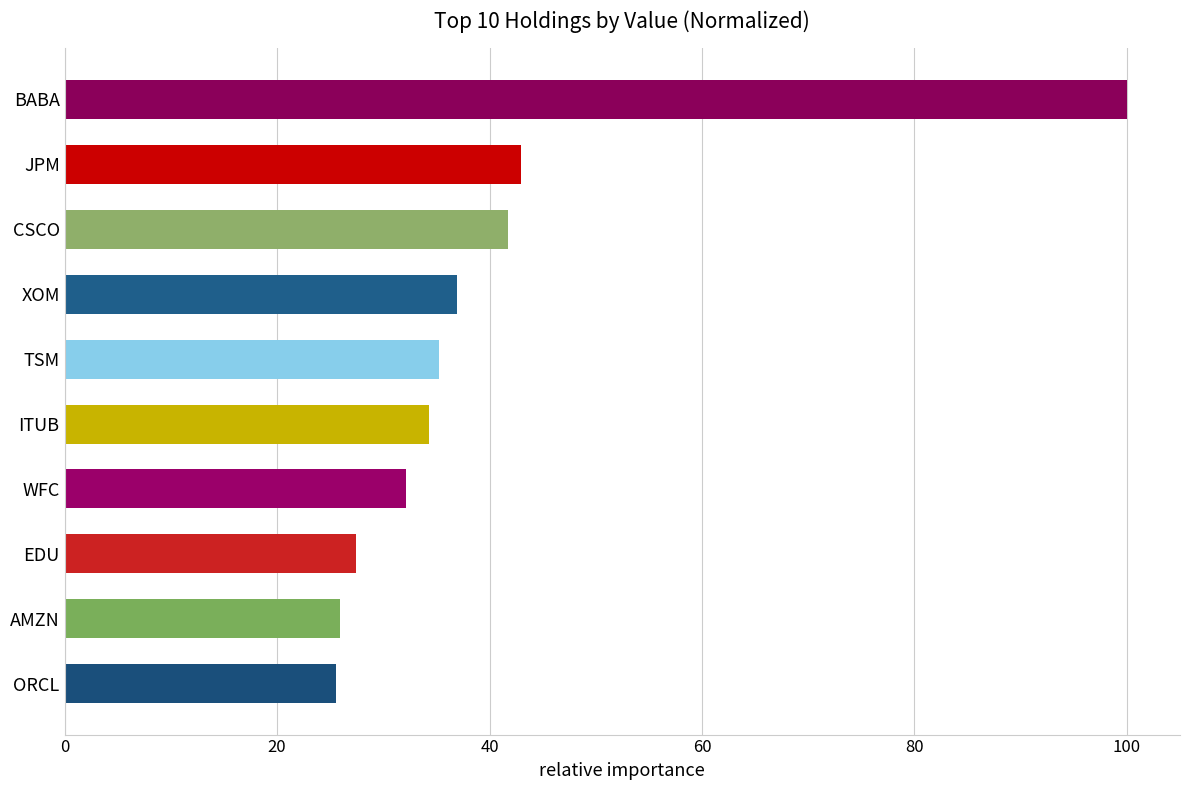

What position from the top is WFC?

7